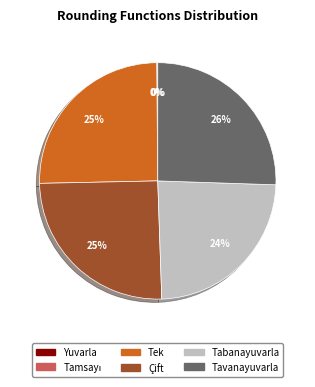

To the nearest percent, what is the average slice percentage?

17%